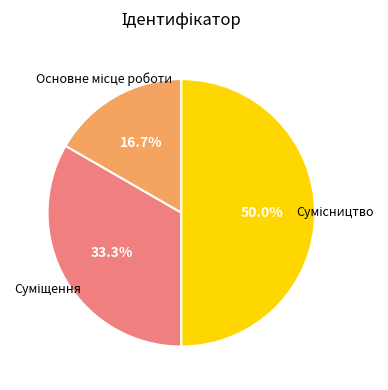

Does Основне місце роботи account for over 50% of the chart?

No